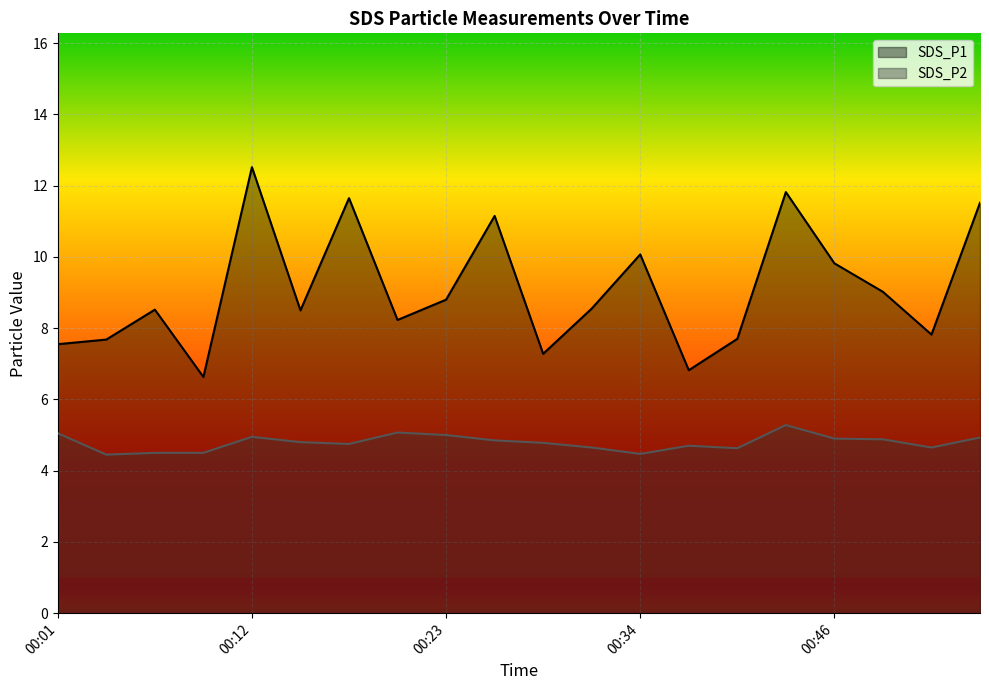

Rank the categories by SDS_P1 value from lowest to highest.

00:09, 00:37, 00:29, 00:01, 00:04, 00:40, 00:52, 00:21, 00:15, 00:07, 00:32, 00:23, 00:49, 00:46, 00:34, 00:26, 00:54, 00:18, 00:43, 00:12